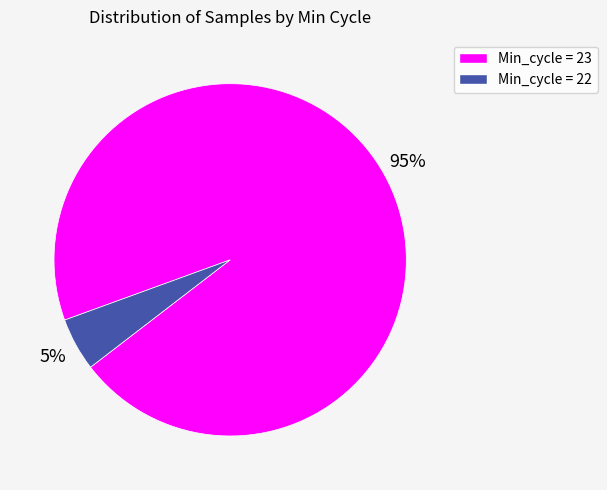

To the nearest percent, what is the average slice percentage?

50%